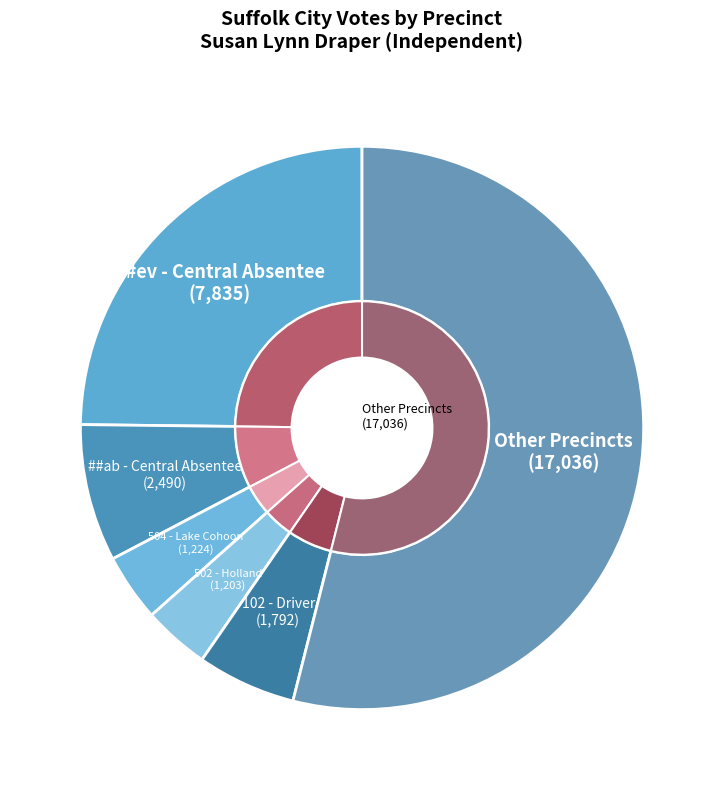

How much of the chart is everything except 502 - Holland?

96.2%